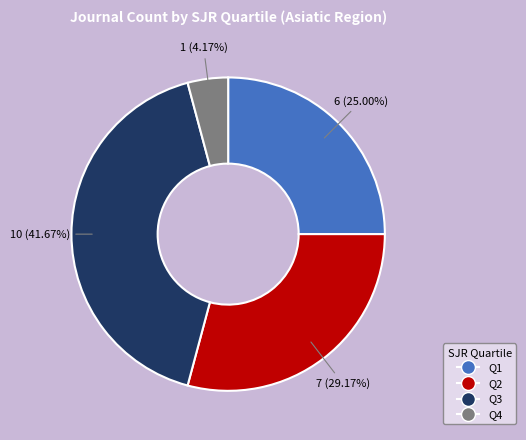

Is the sum of Q4 and Q3 greater than half?

No